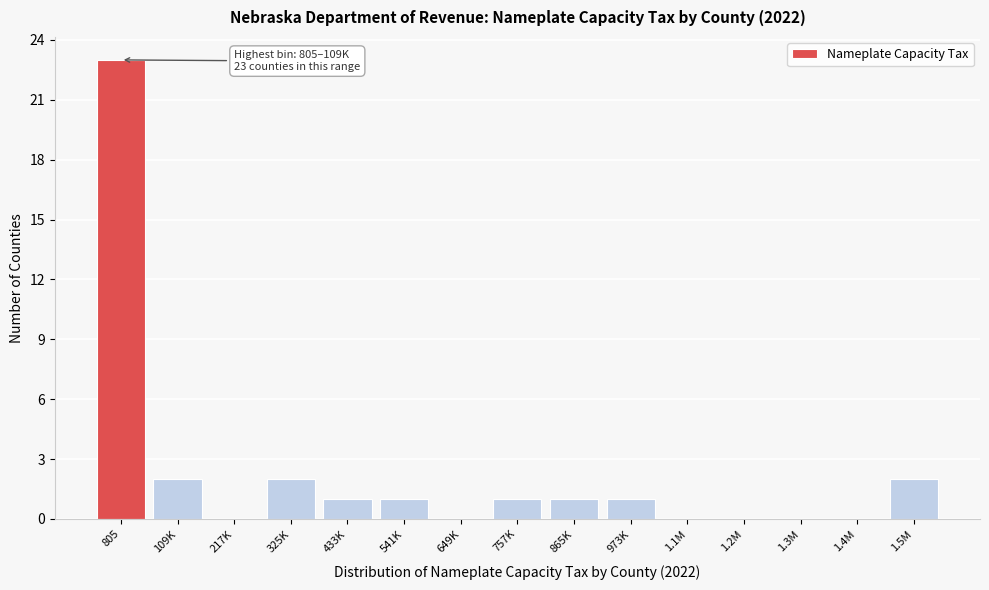

Reading right to left, what are all the values shown in this chart?

1.5M=2	1.4M=0	1.3M=0	1.2M=0	1.1M=0	973K=1	865K=1	757K=1	649K=0	541K=1	433K=1	325K=2	217K=0	109K=2	805=23